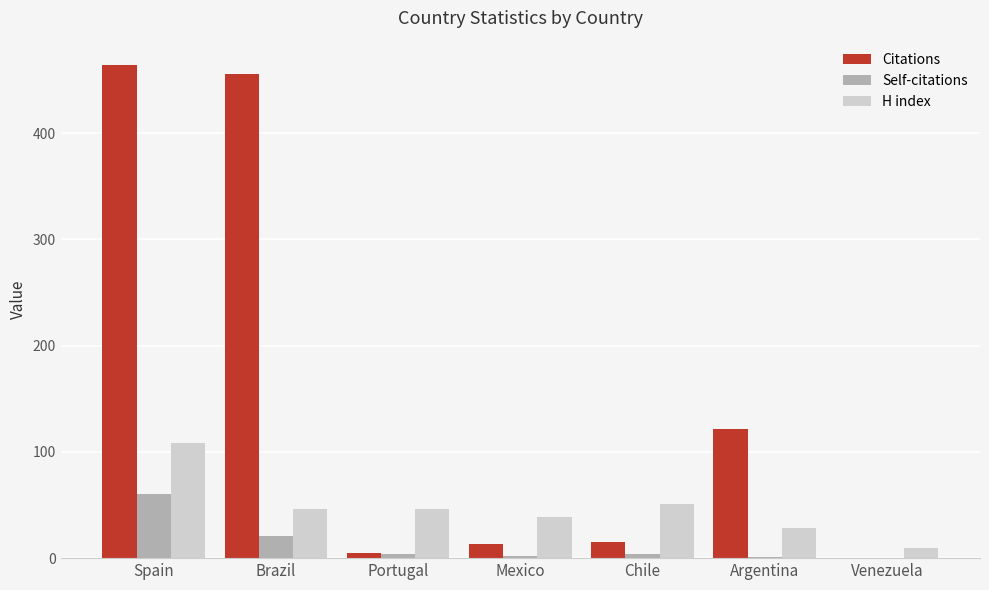

Where is Citations nearest to the value 232?

Argentina